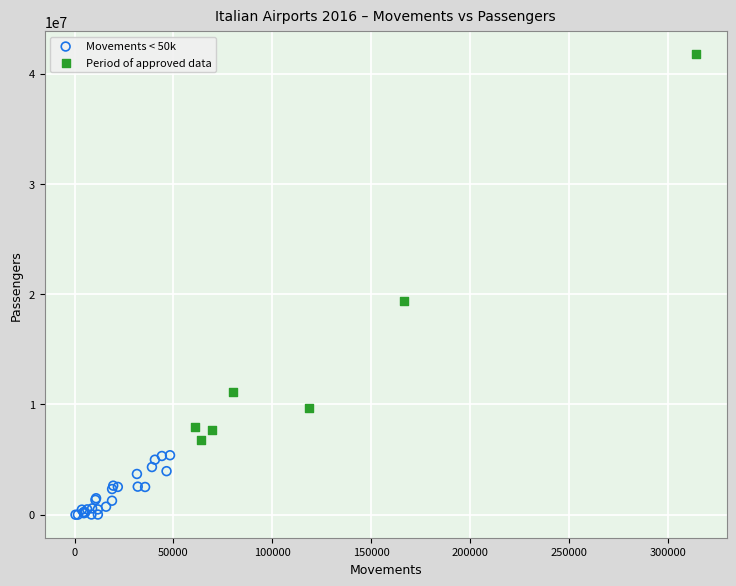

Which series has the widest spread of Y values?

Period of approved data